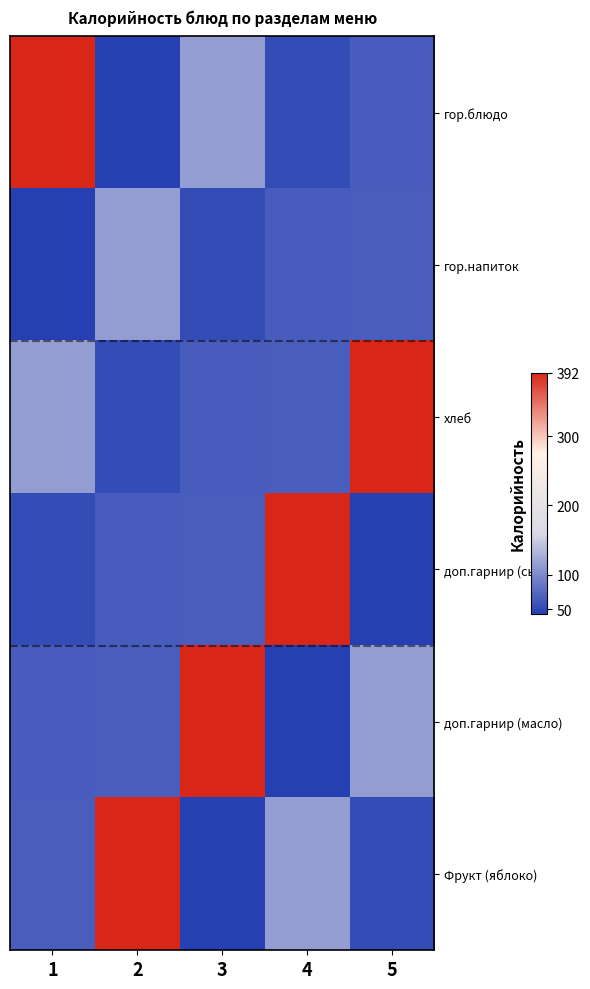

Reading left to right, list all the values displayed in this chart.

гор.блюдо: 1=392	2=43	3=115	4=53	5=66
гор.напиток: 1=43	2=115	3=53	4=66	5=67
хлеб: 1=115	2=53	3=66	4=67	5=392
доп.гарнир (сыр): 1=53	2=66	3=67	4=392	5=43
доп.гарнир (масло): 1=66	2=67	3=392	4=43	5=115
Фрукт (яблоко): 1=67	2=392	3=43	4=115	5=53